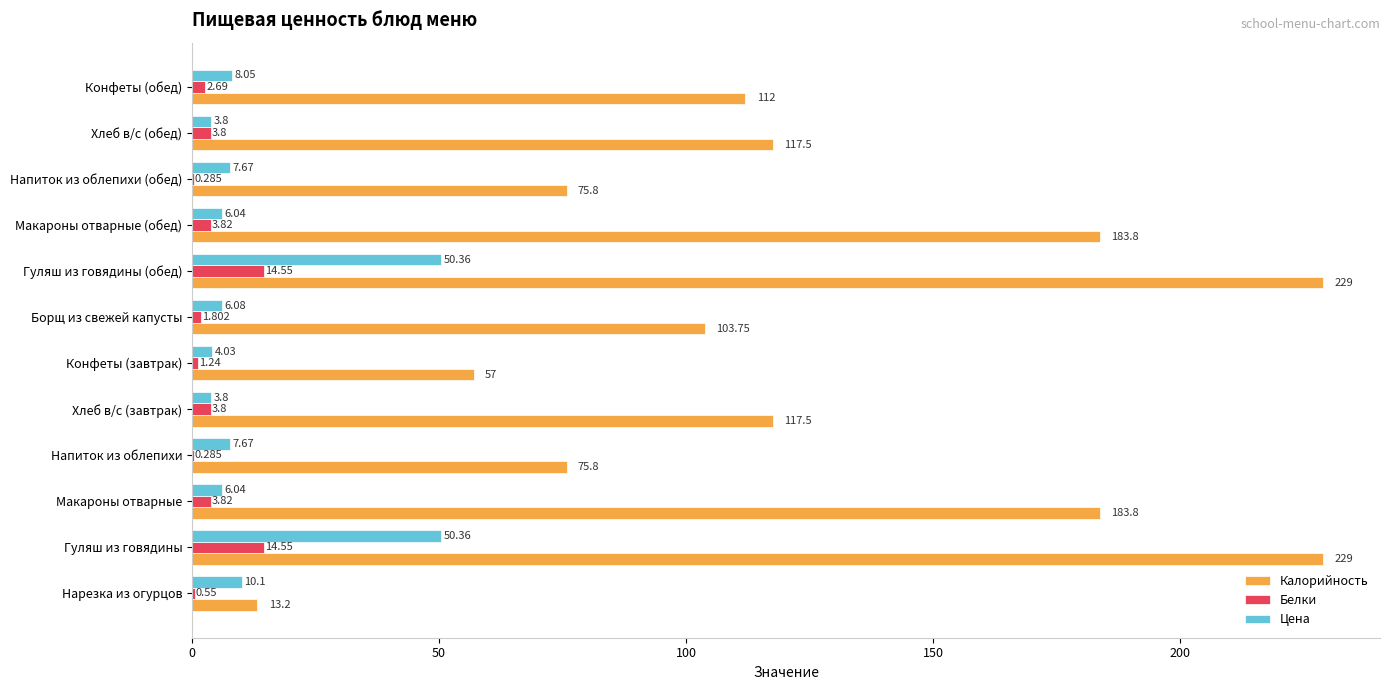

What is the highest value of the Цена series?

50.4